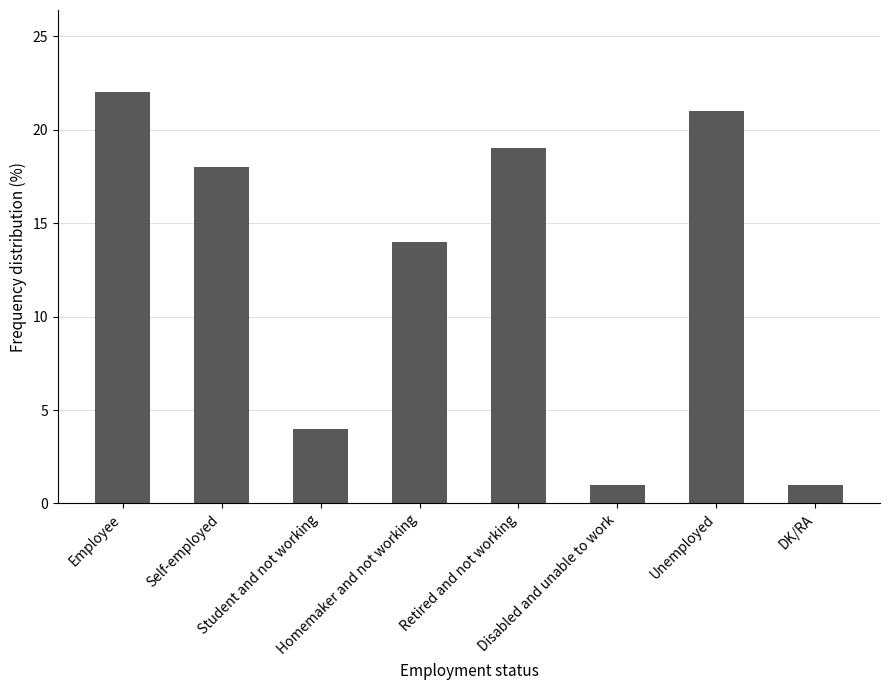

What value does the data have at Student and not working?

4